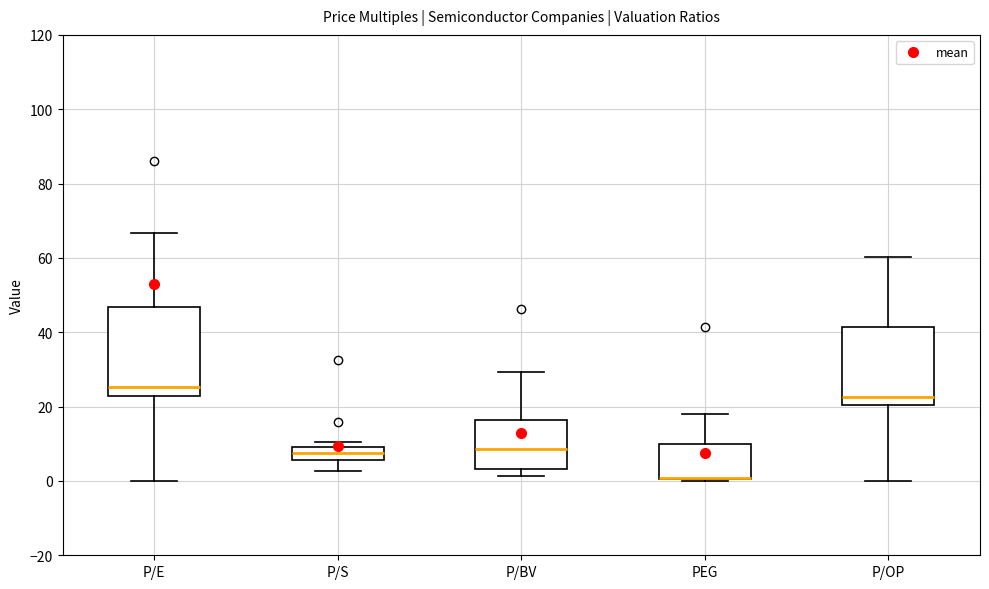

Reading left to right, read every box against the y-axis: the position of its median line, the range the box covers, and the ends of its whiskers. The values are not printed on the chart, so give them approximately, as read against the axis.

P/E: median 26, box 22 to 46, whiskers 0 to 66
P/S: median 8, box 6 to 10, whiskers 2 to 10 (just above the box's upper edge)
P/BV: median 8, box 4 to 16, whiskers 2 to 30
PEG: median 0 (drawn on the box's lower edge), box 0 to 10, whiskers 0 (just below the box's lower edge) to 18
P/OP: median 22, box 20 to 42, whiskers 0 to 60